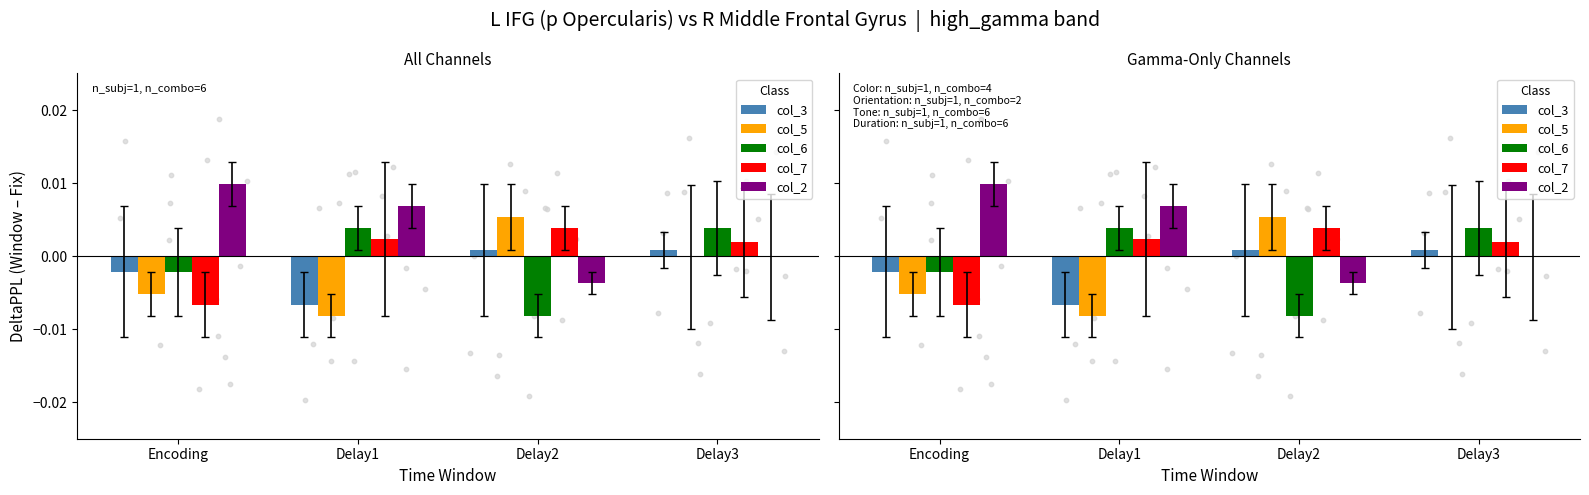

At how many categories does at least one series exceed 0?

4